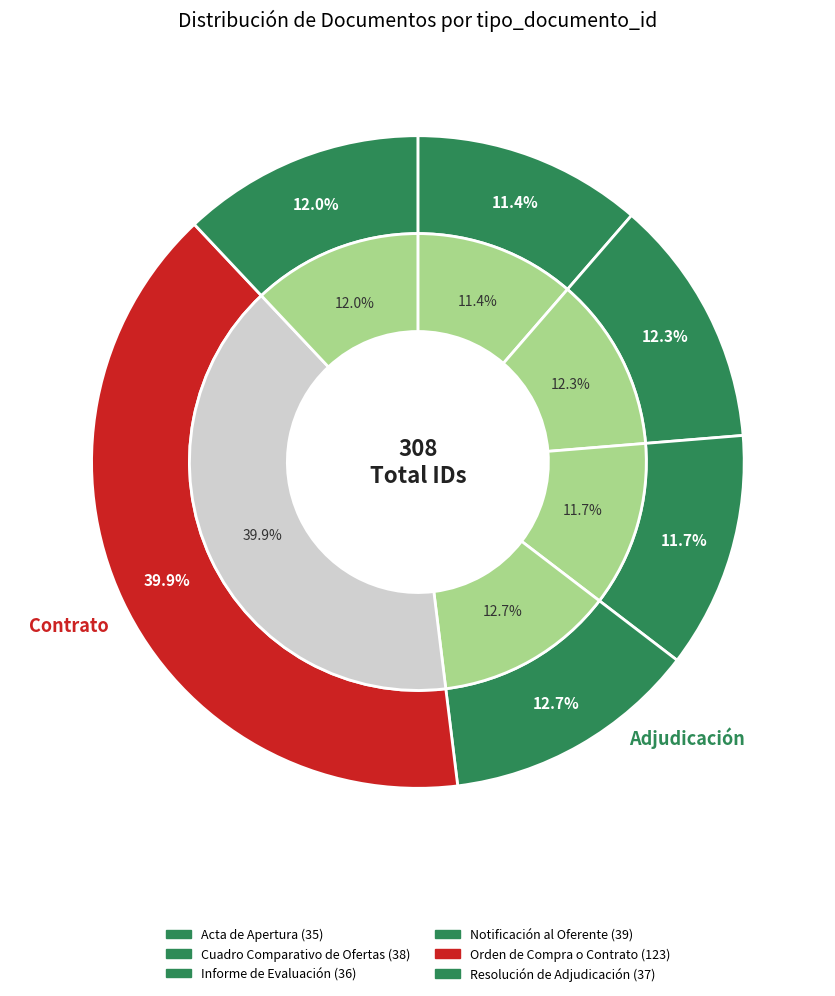

Which has a higher value, Informe de Evaluación or Acta de Apertura?

Informe de Evaluación